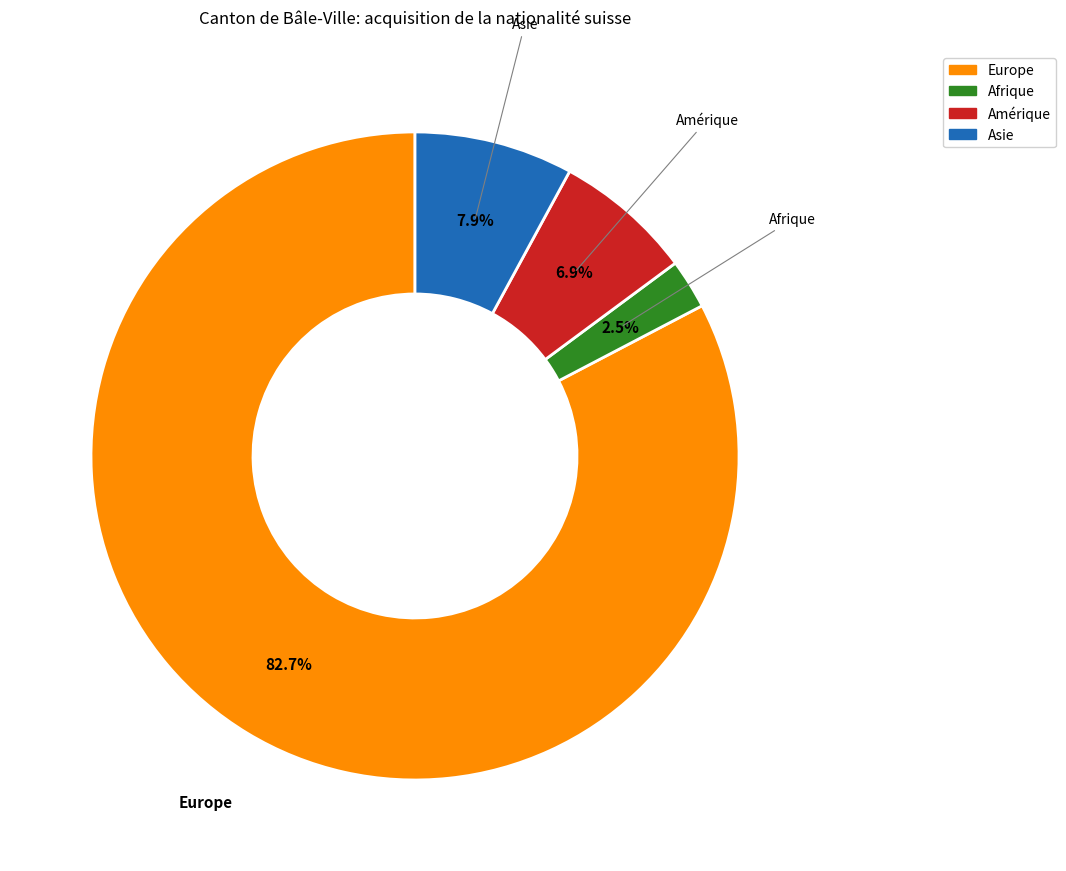

Is Afrique the majority of the pie?

No